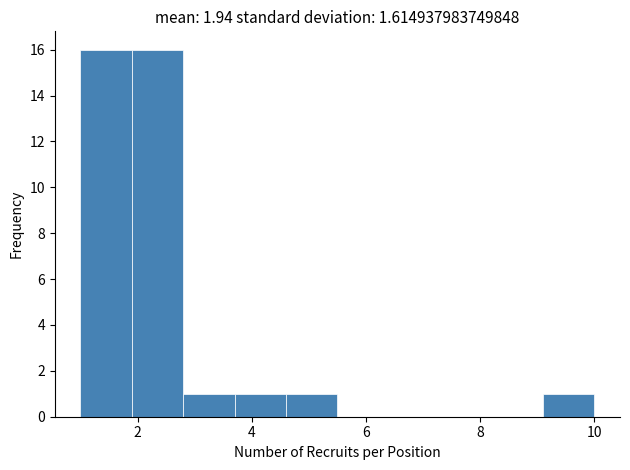

Reading left to right, transcribe this chart: for each bar, give the range it covers on the x-axis and its height. Neither the bar edges nor the heights are printed on the chart, so give them approximately, as read against the axes.

1.0 to 1.9: 16
1.9 to 2.8: 16
2.8 to 3.7: 1
3.7 to 4.6: 1
4.6 to 5.5: 1
5.5 to 6.4: 0
6.4 to 7.3: 0
7.3 to 8.2: 0
8.2 to 9.1: 0
9.1 to 10.0: 1